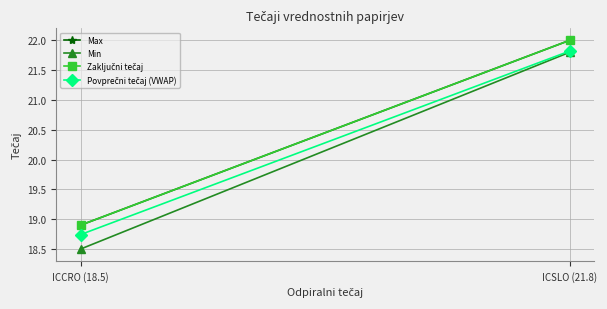

What is the value of the Min point at the 1st from the left?

18.5